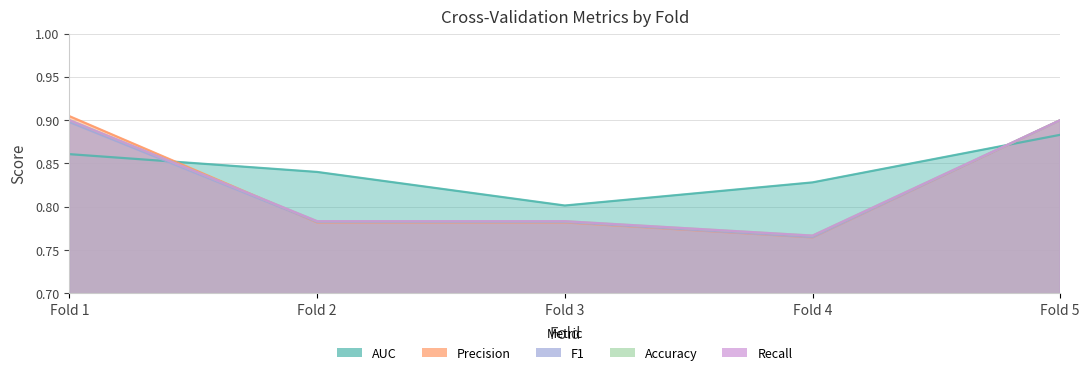

At which category does precision reach its first local valley?

Fold 4